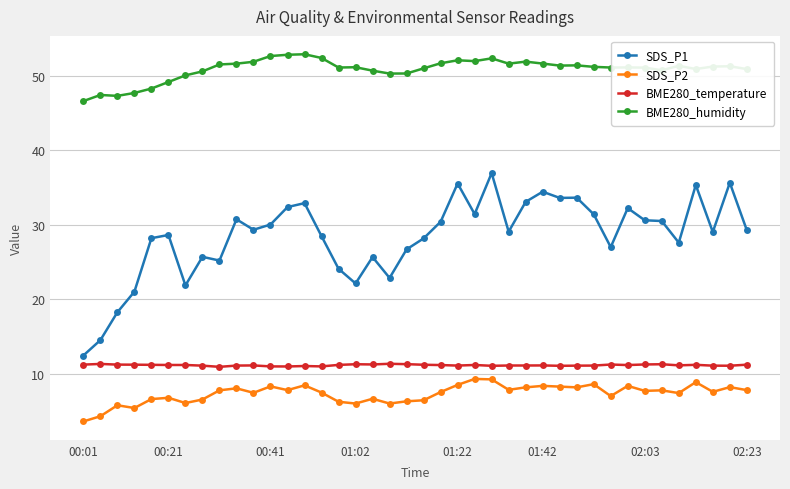

True or false: SDS_P2 and SDS_P1 cross at least once.

False